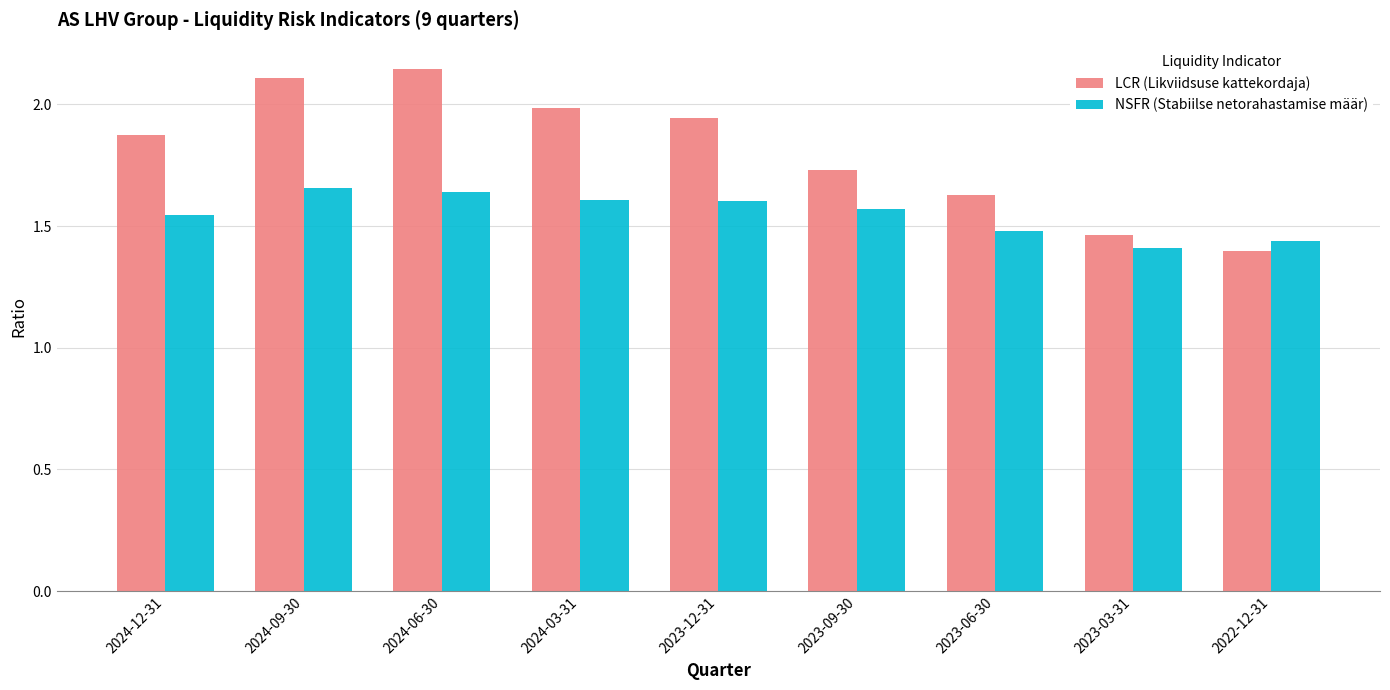

How many NSFR (Stabiilse netorahastamise määr) values are between 1 and 2?

9